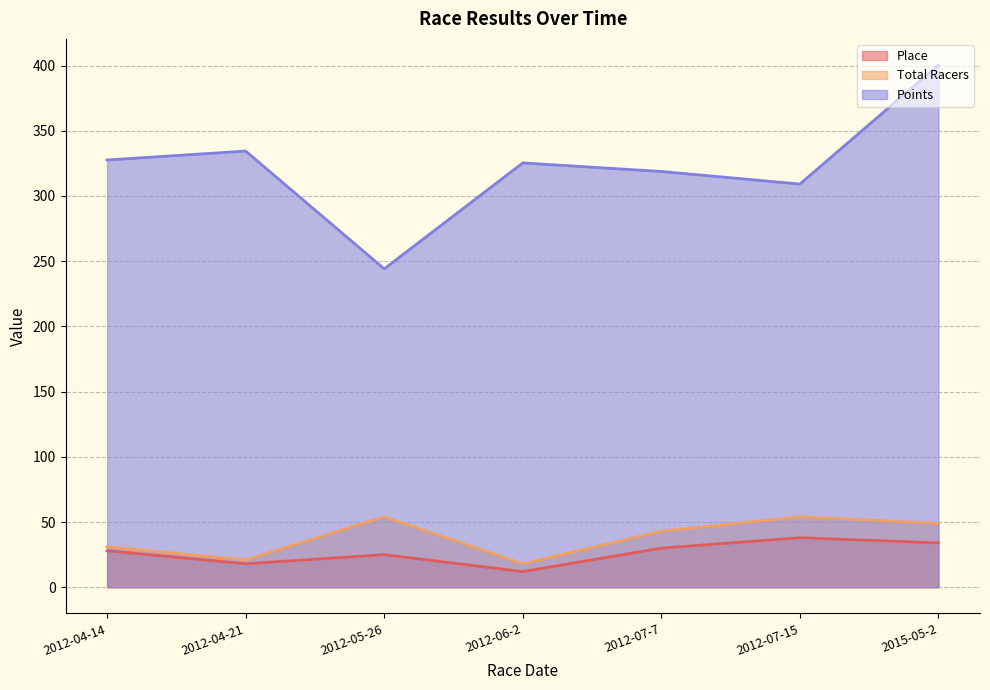

Which series has the largest total across all categories?

Points